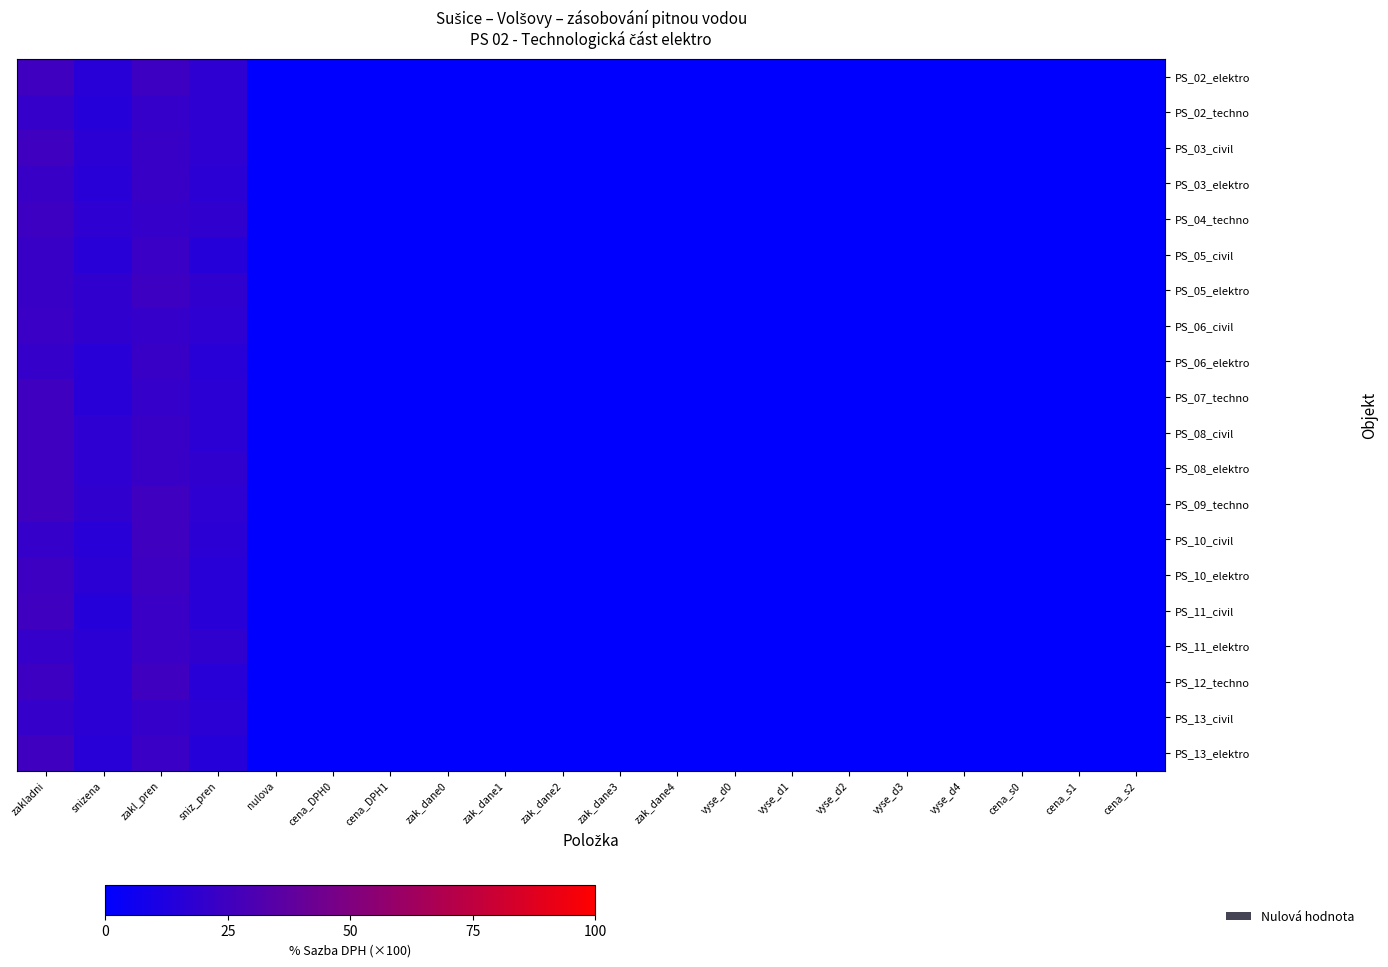

What is the total value across all series at zakladni?

466